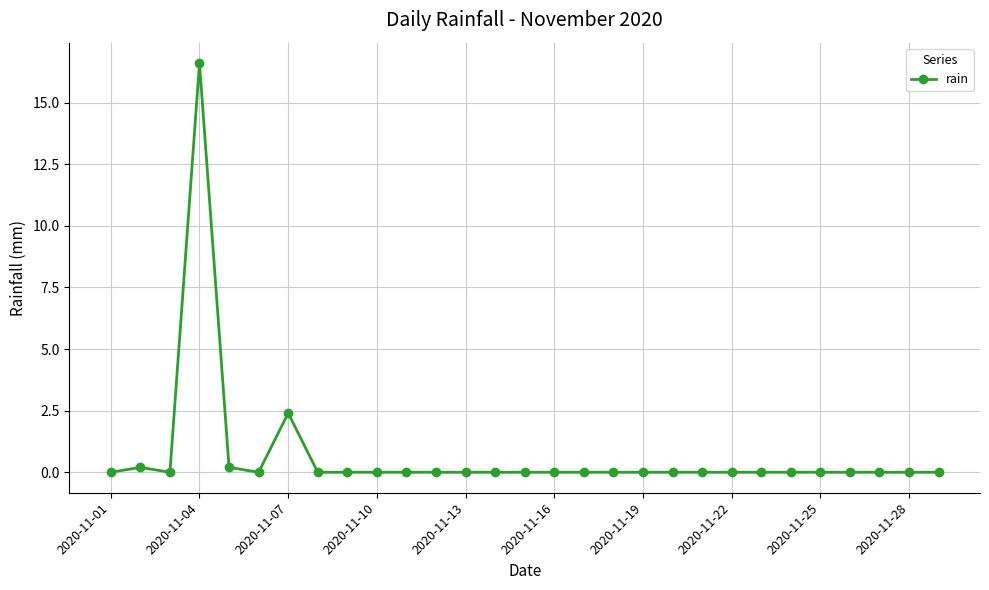

What is the greatest value displayed?

16.6